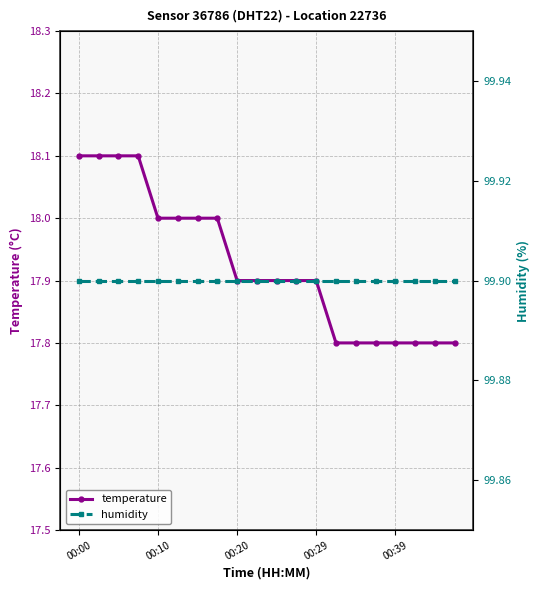

Is it true that temperature equals 26.0 at 00:20?

False